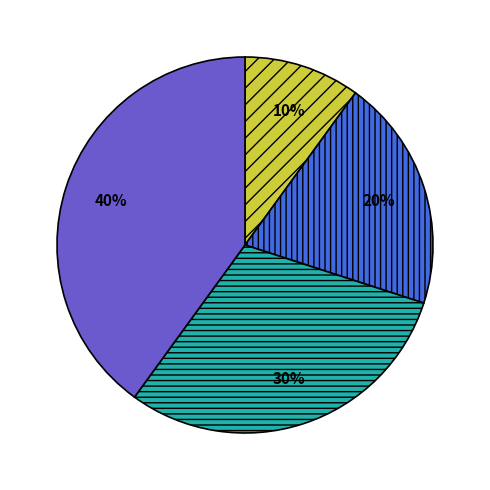

Does any single category account for the majority?

No